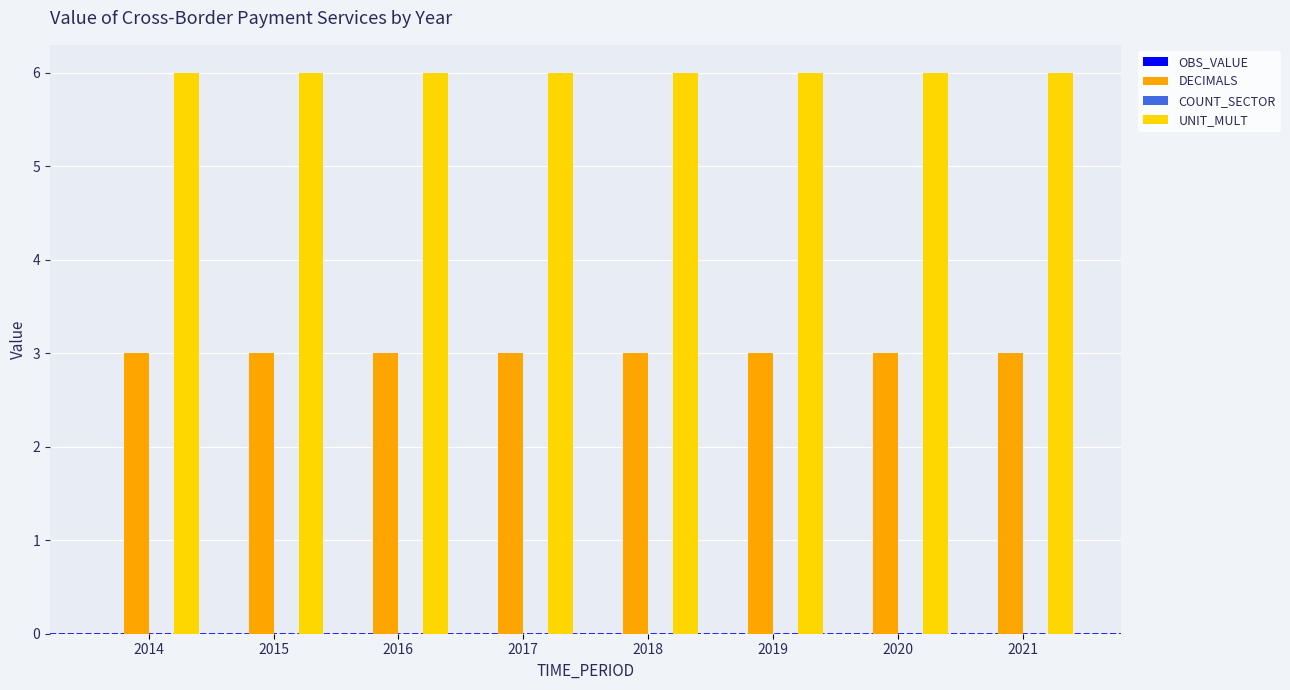

Are the bars grouped side by side (vs. stacked)?

Yes